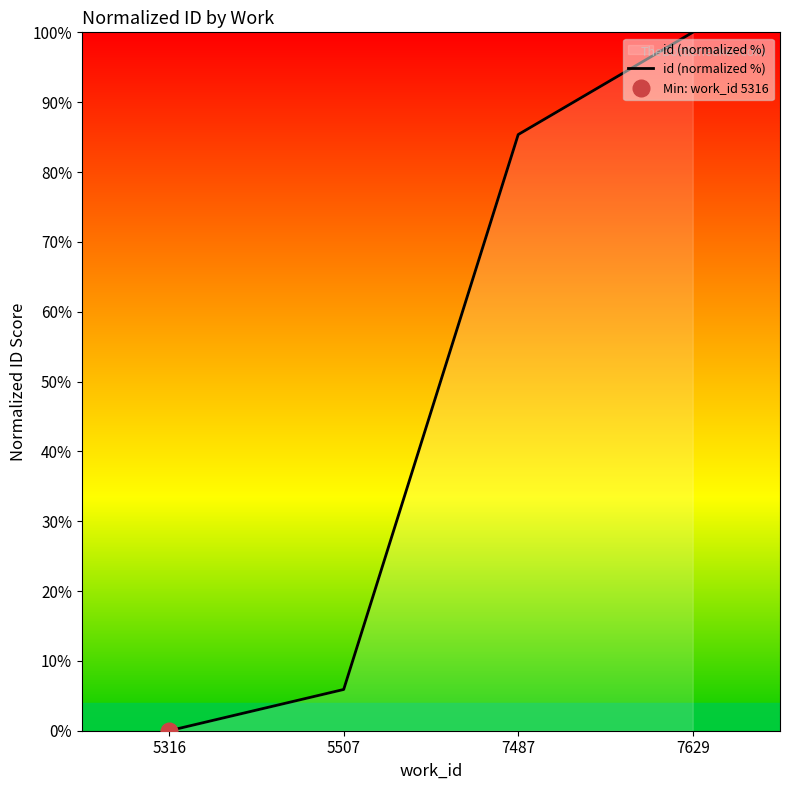

Rank the categories by value from highest to lowest.

7629, 7487, 5507, 5316